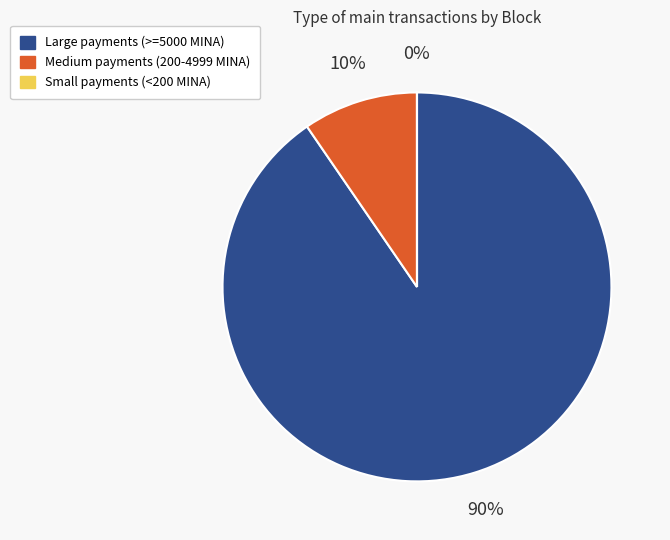

Does any single category account for the majority?

Yes